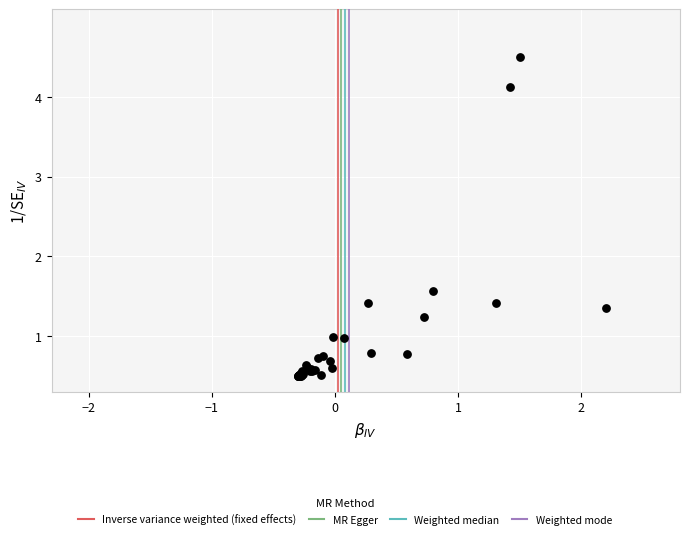

What Y value in the scatter plot is closest to 2?

1.6